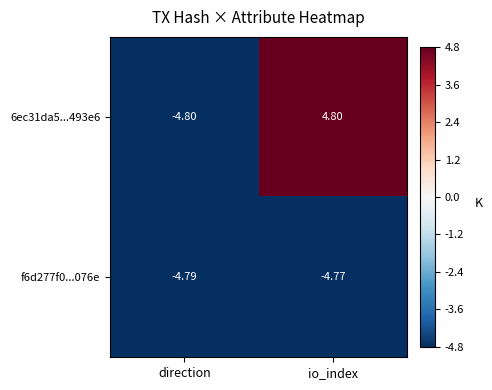

List the labels in order of f6d277f0...076e value, smallest first.

direction, io_index